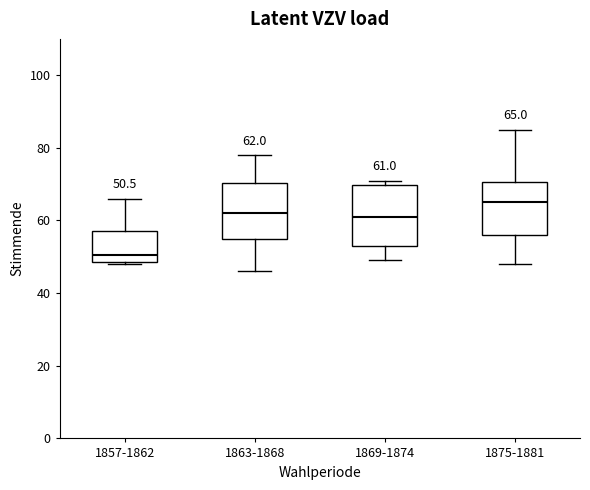

Which box has the lowest median line?

1857-1862